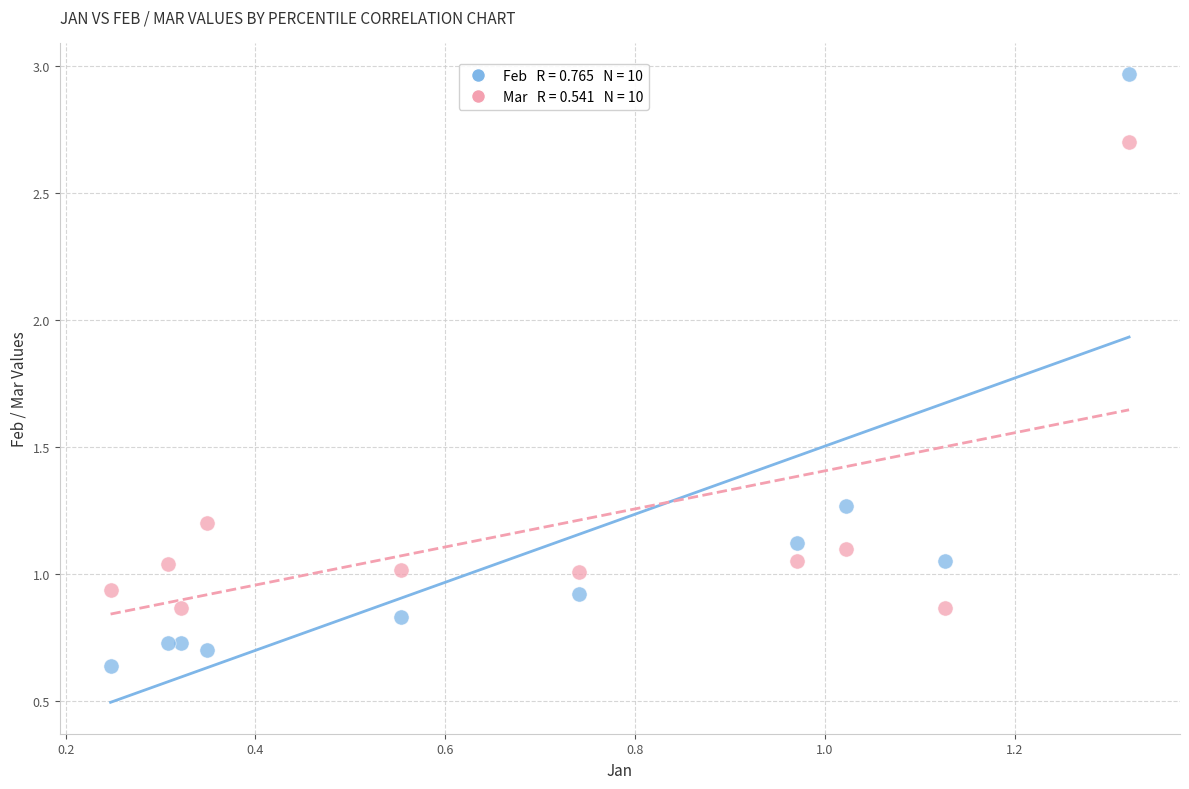

Across all data points, what is the range of Y values (max minus min)?

2.3